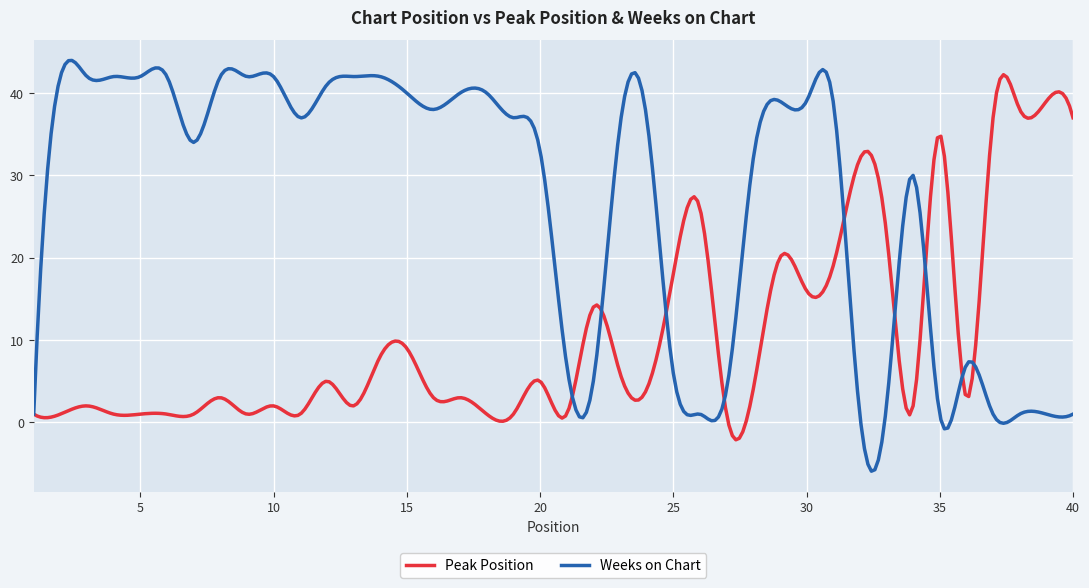

List the series in order of their overall mean, lowest first.

Peak Position, Weeks on Chart